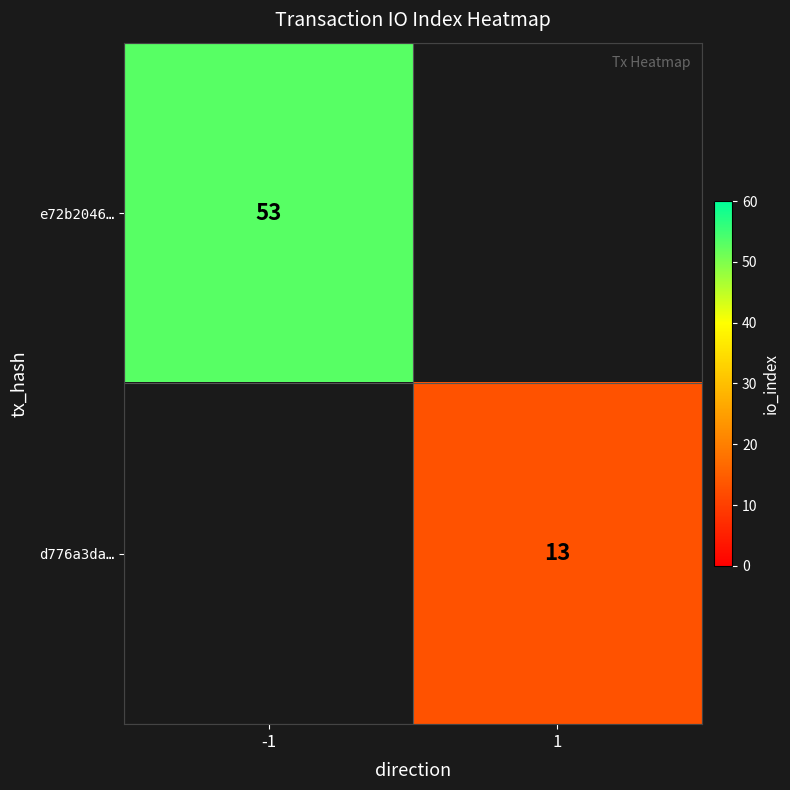

True or false: d776a3da… has a value of 13 at 1.

True